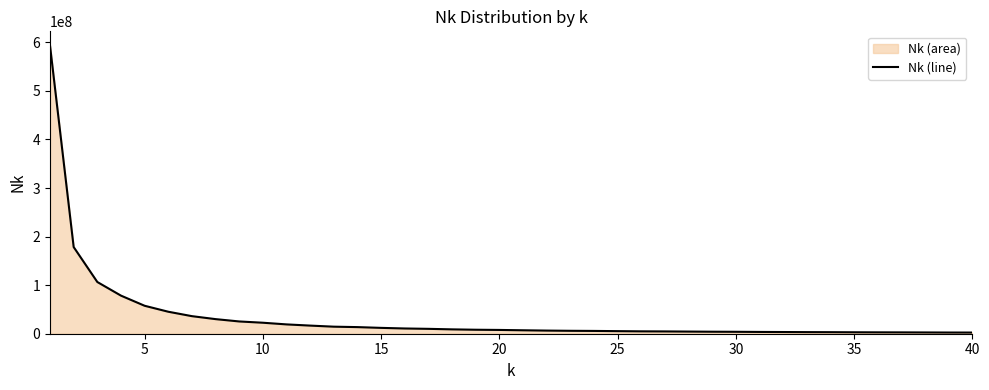

What is the difference between the maximum and minimum values?

590593114